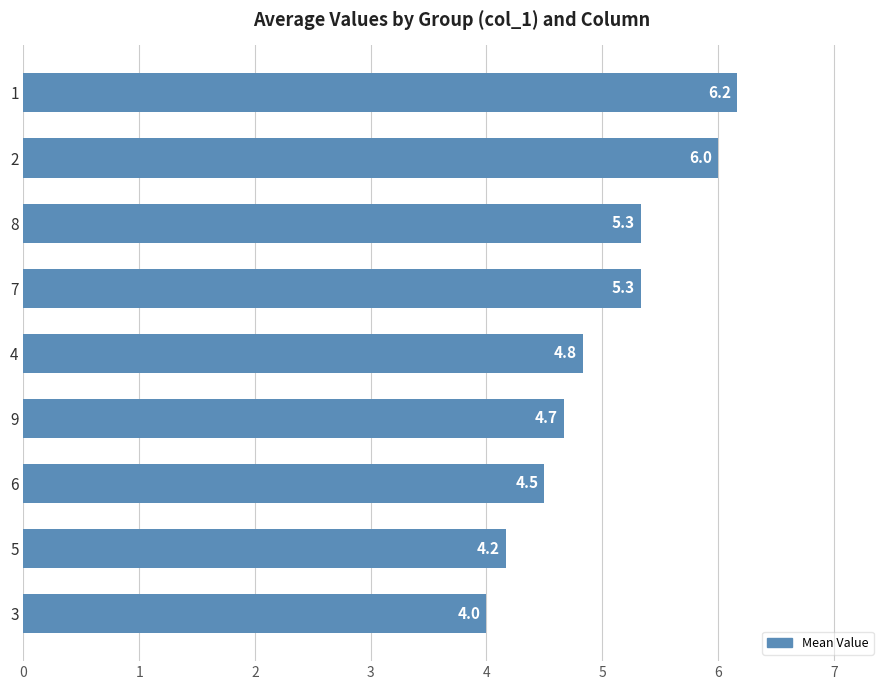

The chart shows a value of 8.3 at 3. True or false?

False